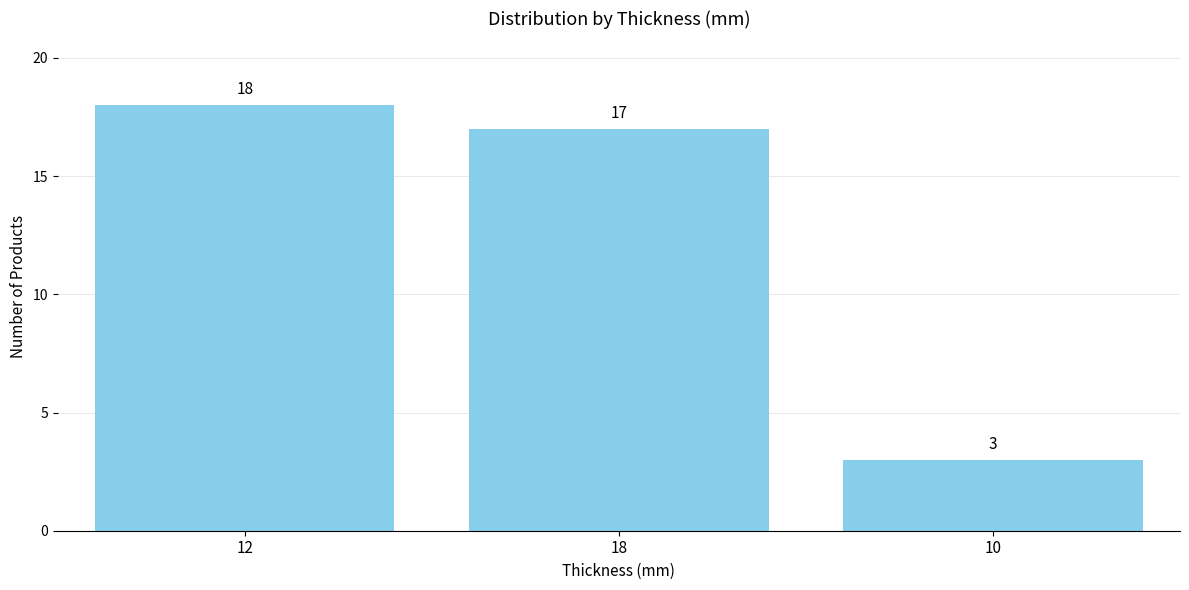

Does the chart contain stacked bars?

No